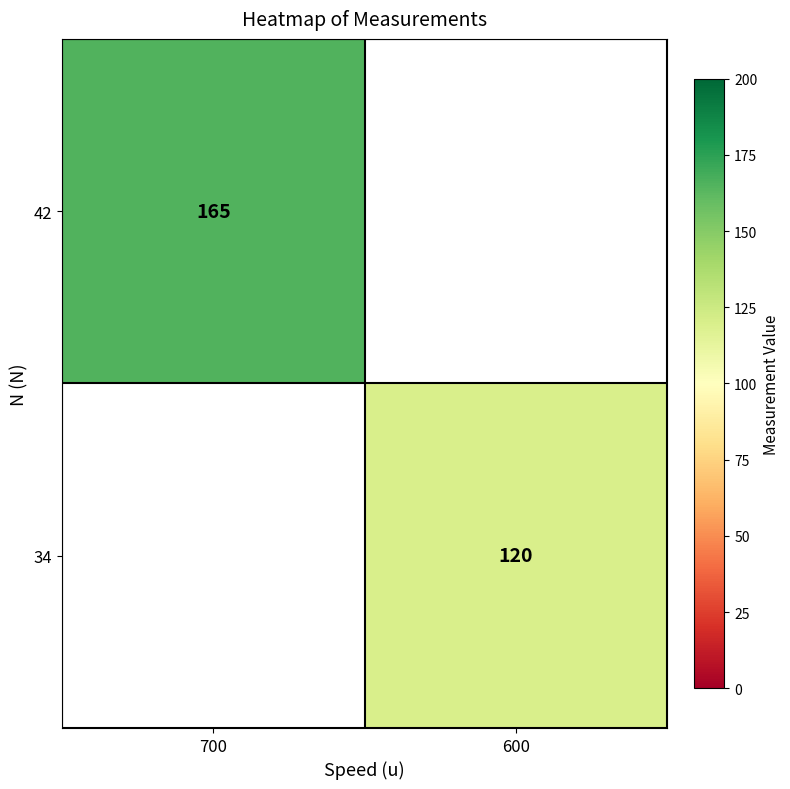

Between 600 and 700, which is larger?

700